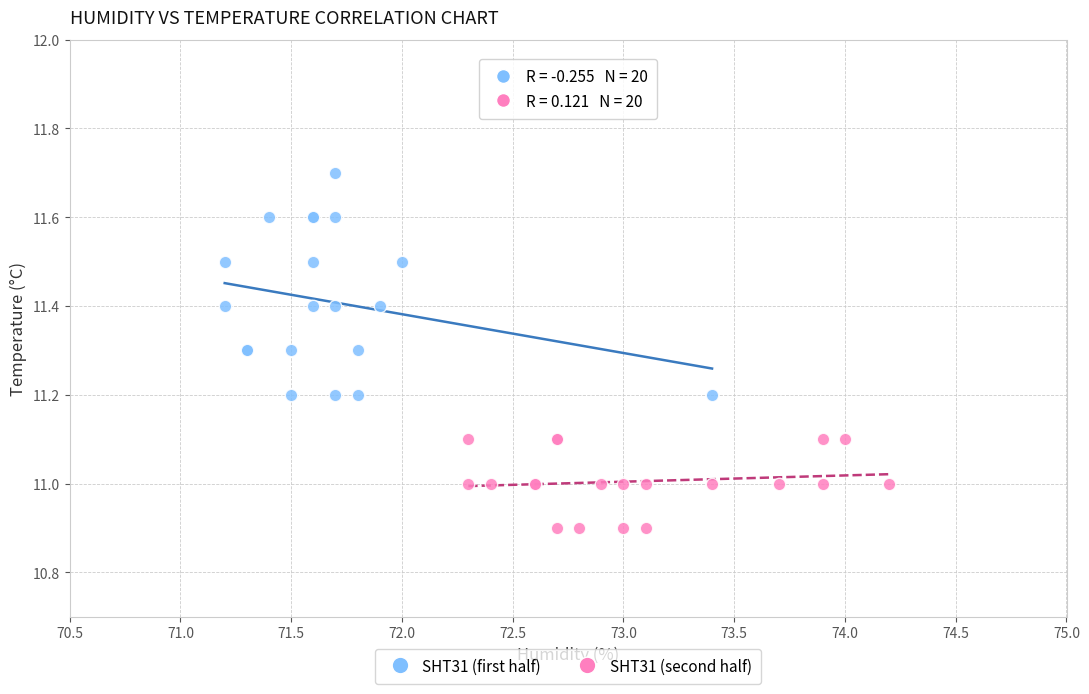

Which series has the widest spread of Y values?

SHT31 (first half)